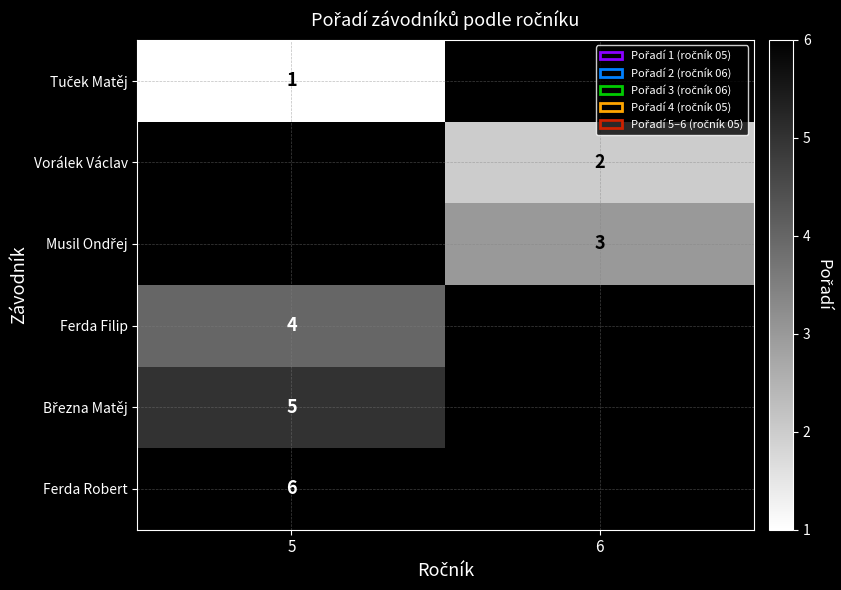

The Ferda Robert series shows 6 at 5. True or false?

True